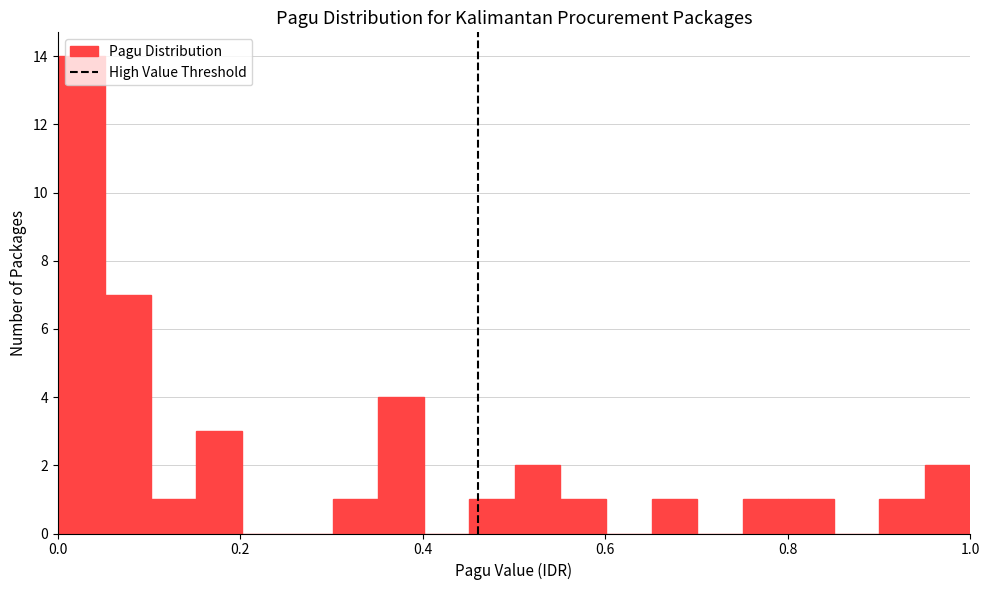

Around what value on the x-axis is the tallest bar? Give the approximate position of its centre, as read against the axis.

0.02